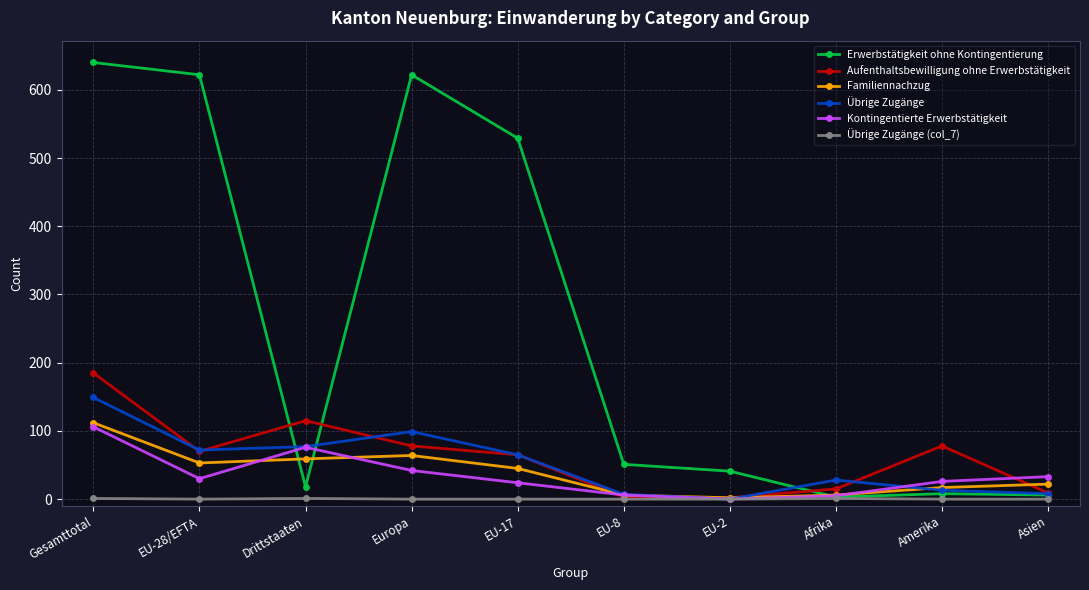

The value of Übrige Zugänge at EU-17 is 65. True or false?

True